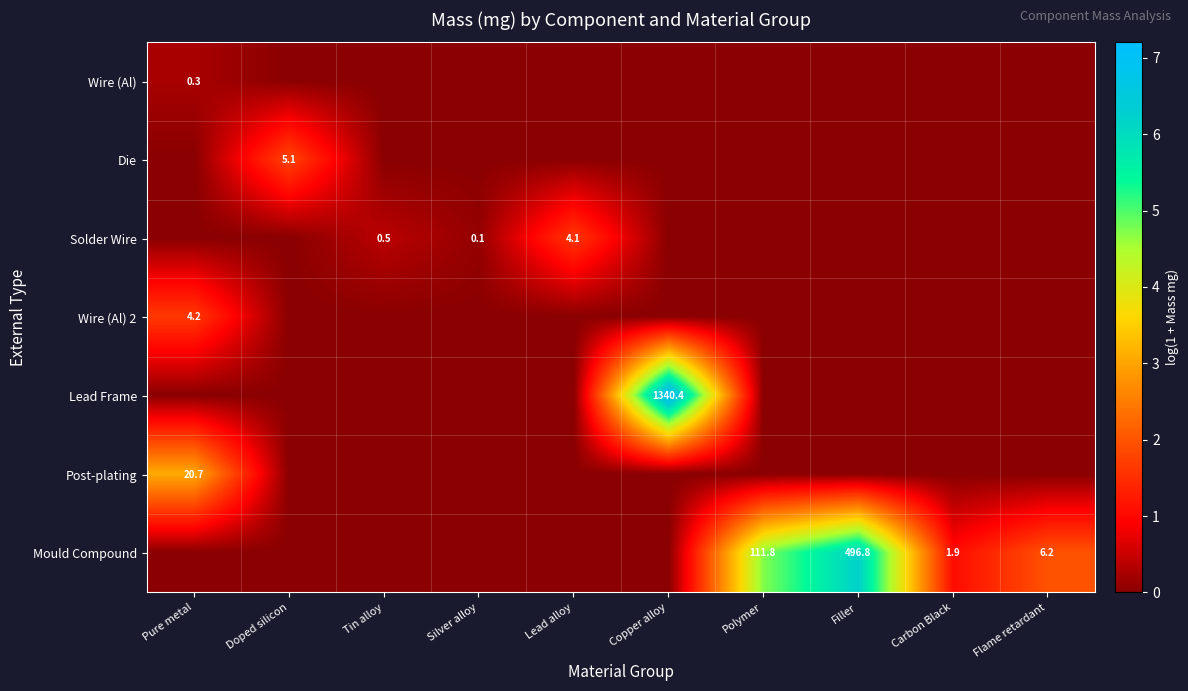

The Wire (Al) 2 series shows 4.2 at Pure metal. True or false?

True